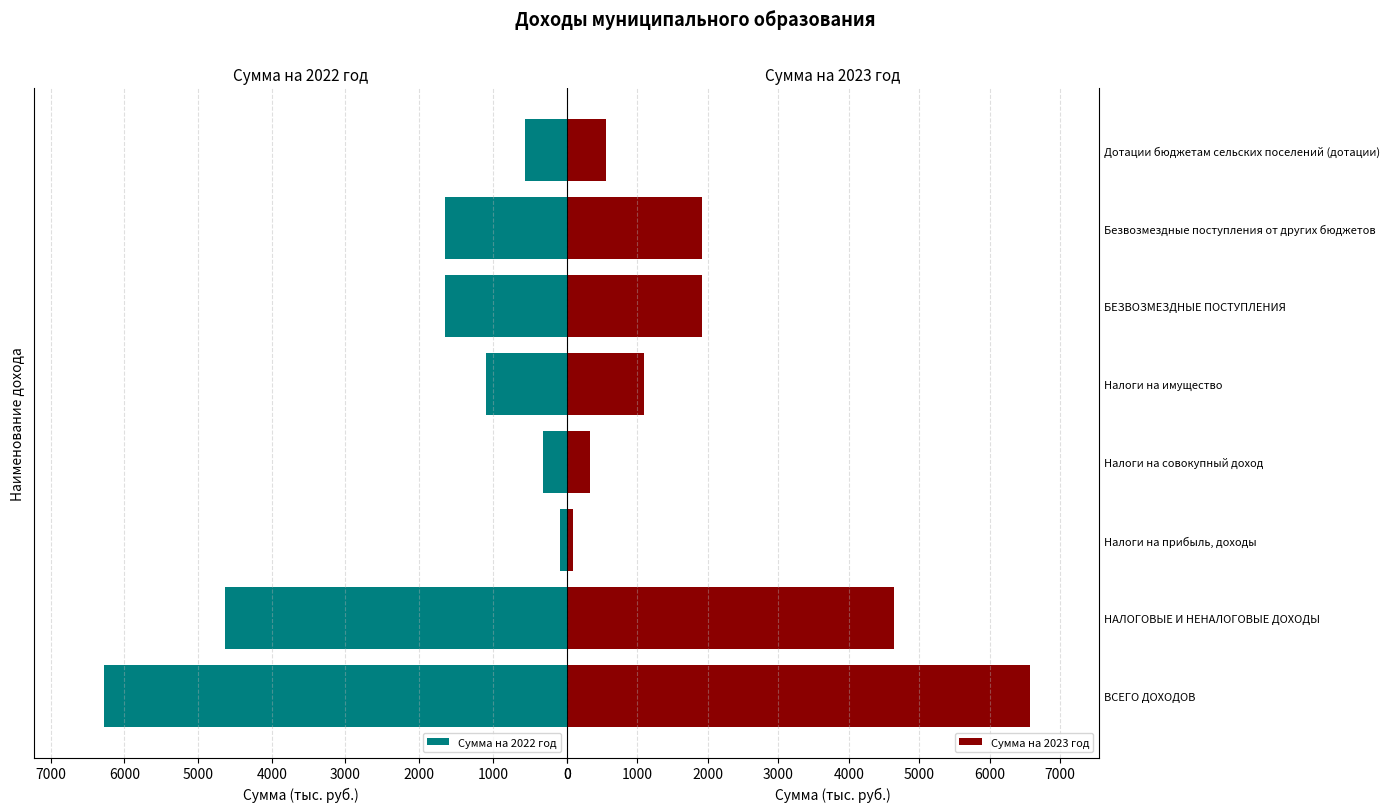

What is the sum of all Сумма на 2022 год values?

16281.0